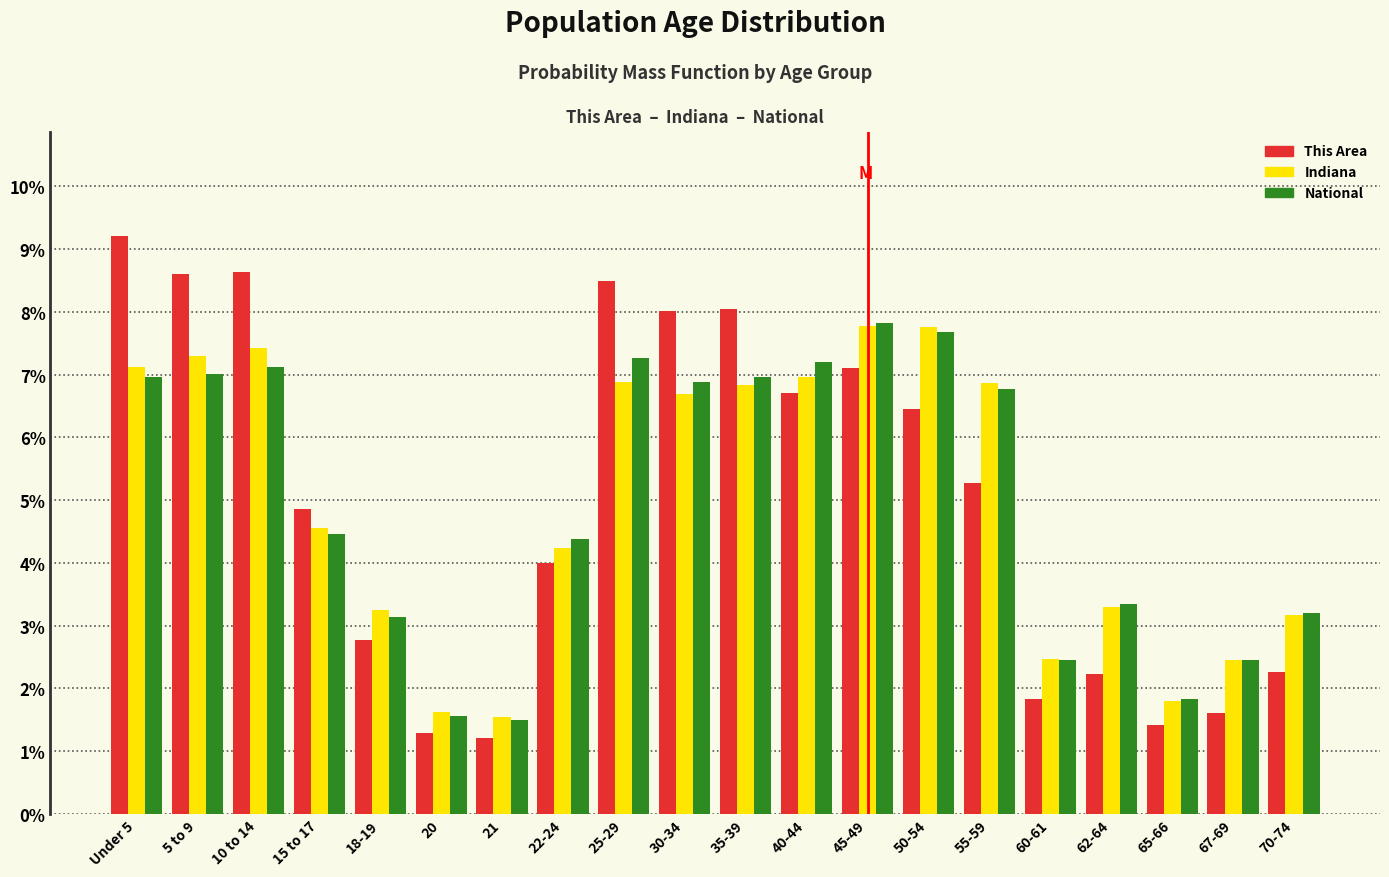

At how many categories does at least one series exceed 3?

15